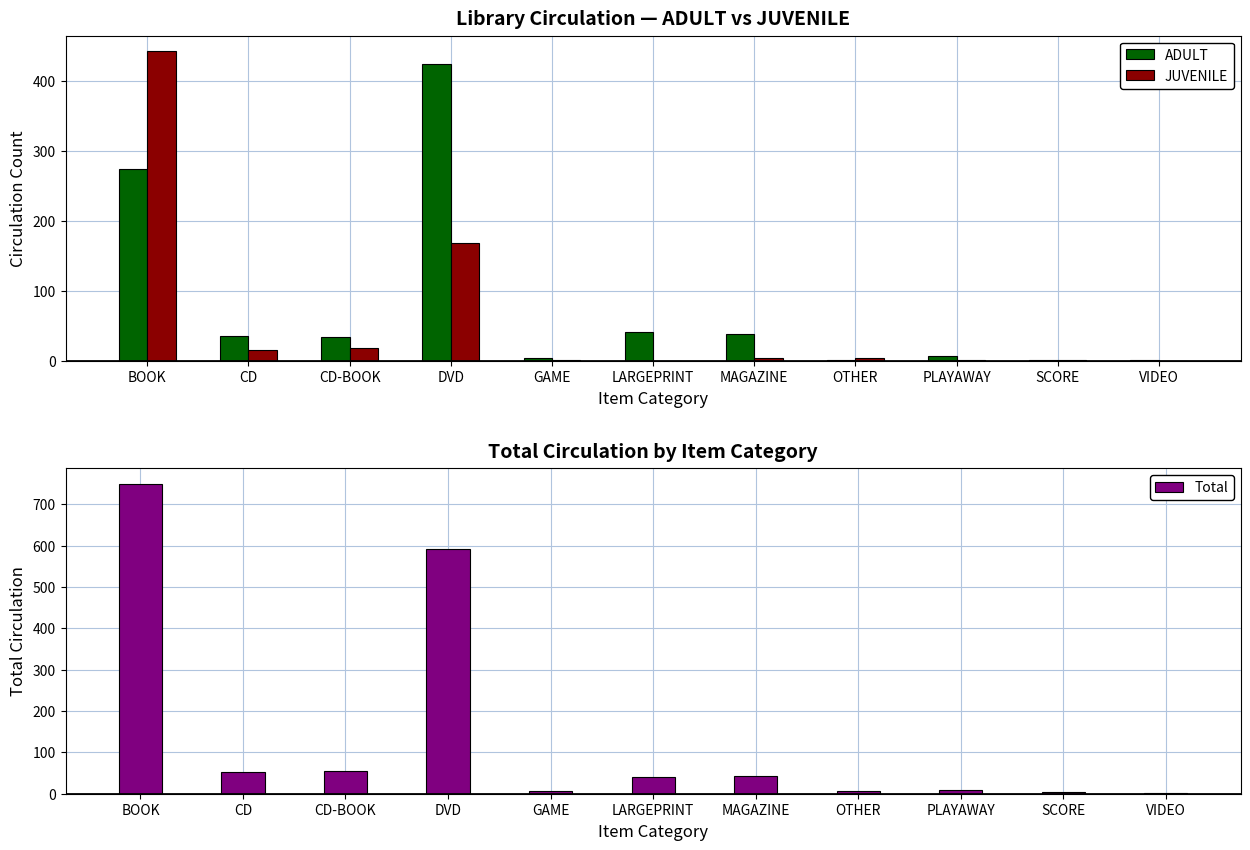

How many bars are there in total?

33